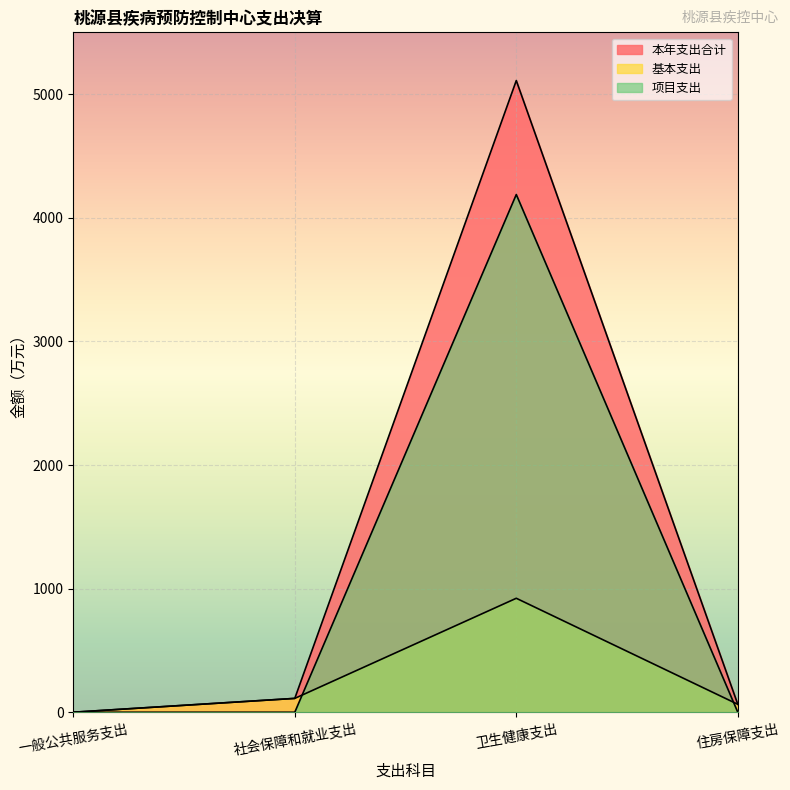

True or false: 项目支出 and 本年支出合计 cross at least once.

False